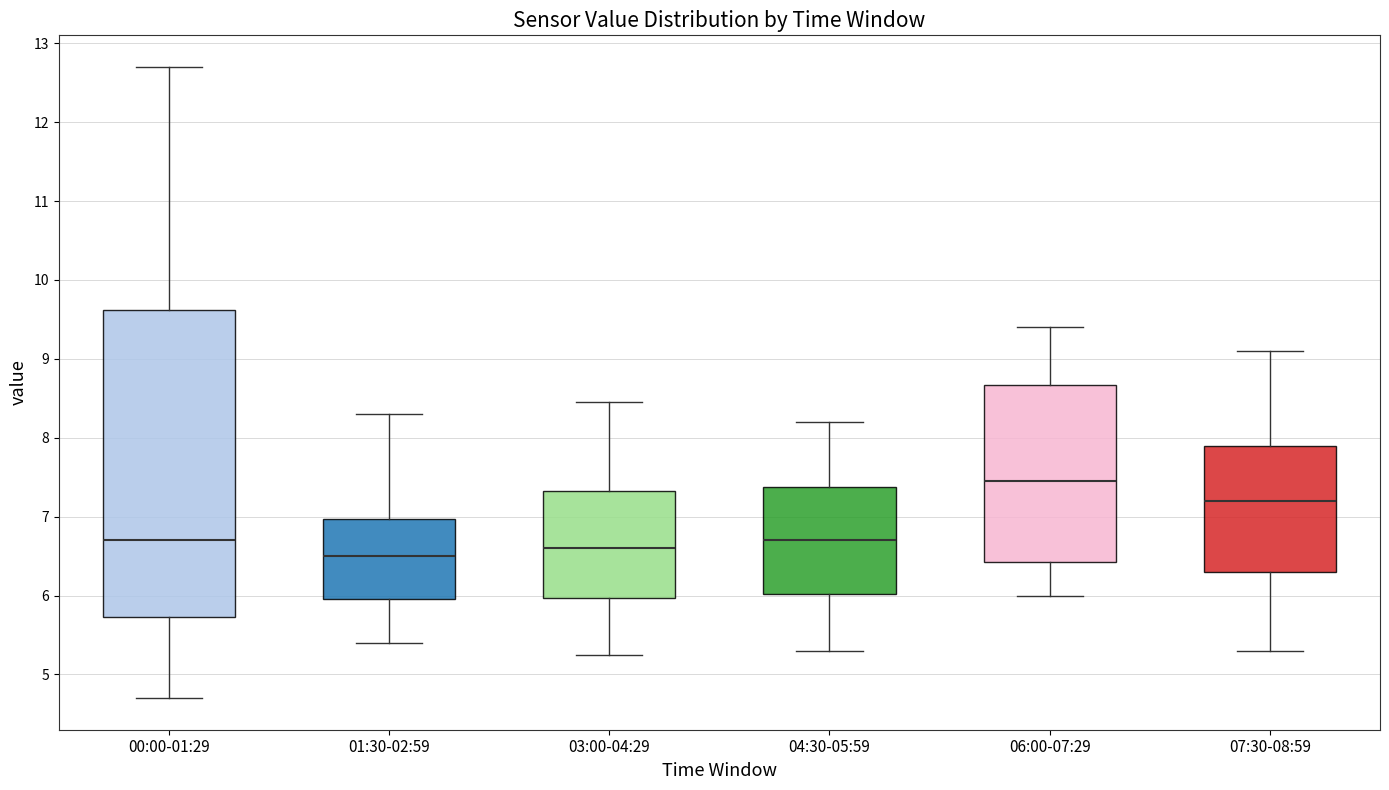

Reading left to right, transcribe this box plot: for each box, give where its median line is, the range the box spans, and where its two whiskers end, as read against the y-axis. The values are not printed on the chart, so give them approximately, as read against the axis.

00:00-01:29: median 6.7, box 5.7 to 9.6, whiskers 4.7 to 12.7
01:30-02:59: median 6.5, box 6.0 to 7.0, whiskers 5.4 to 8.3
03:00-04:29: median 6.6, box 6.0 to 7.3, whiskers 5.3 to 8.5
04:30-05:59: median 6.7, box 6.0 to 7.4, whiskers 5.3 to 8.2
06:00-07:29: median 7.5, box 6.4 to 8.7, whiskers 6.0 to 9.4
07:30-08:59: median 7.2, box 6.3 to 7.9, whiskers 5.3 to 9.1